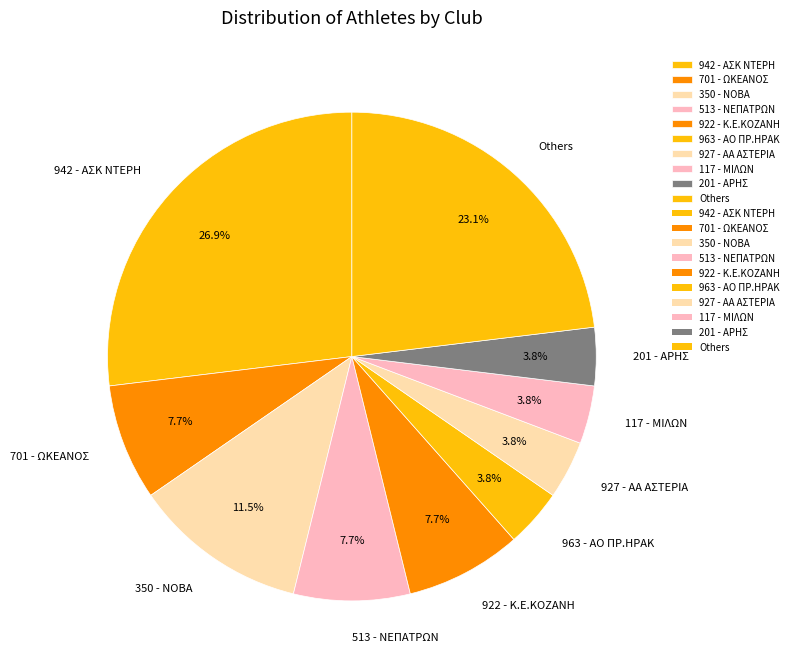

Which category has the biggest portion of the pie?

942 - ΑΣΚ ΝΤΕΡΗ